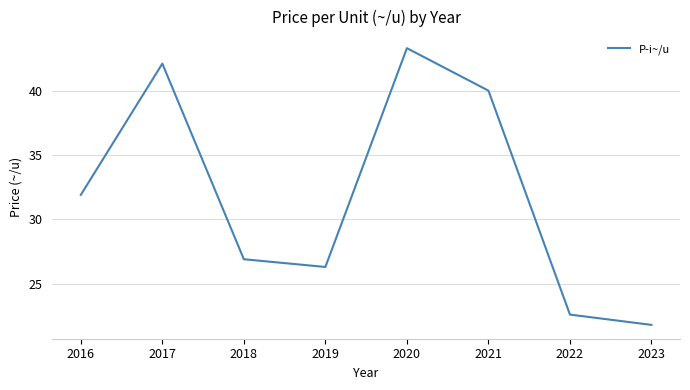

Between 2017 and 2020, which is larger?

2020